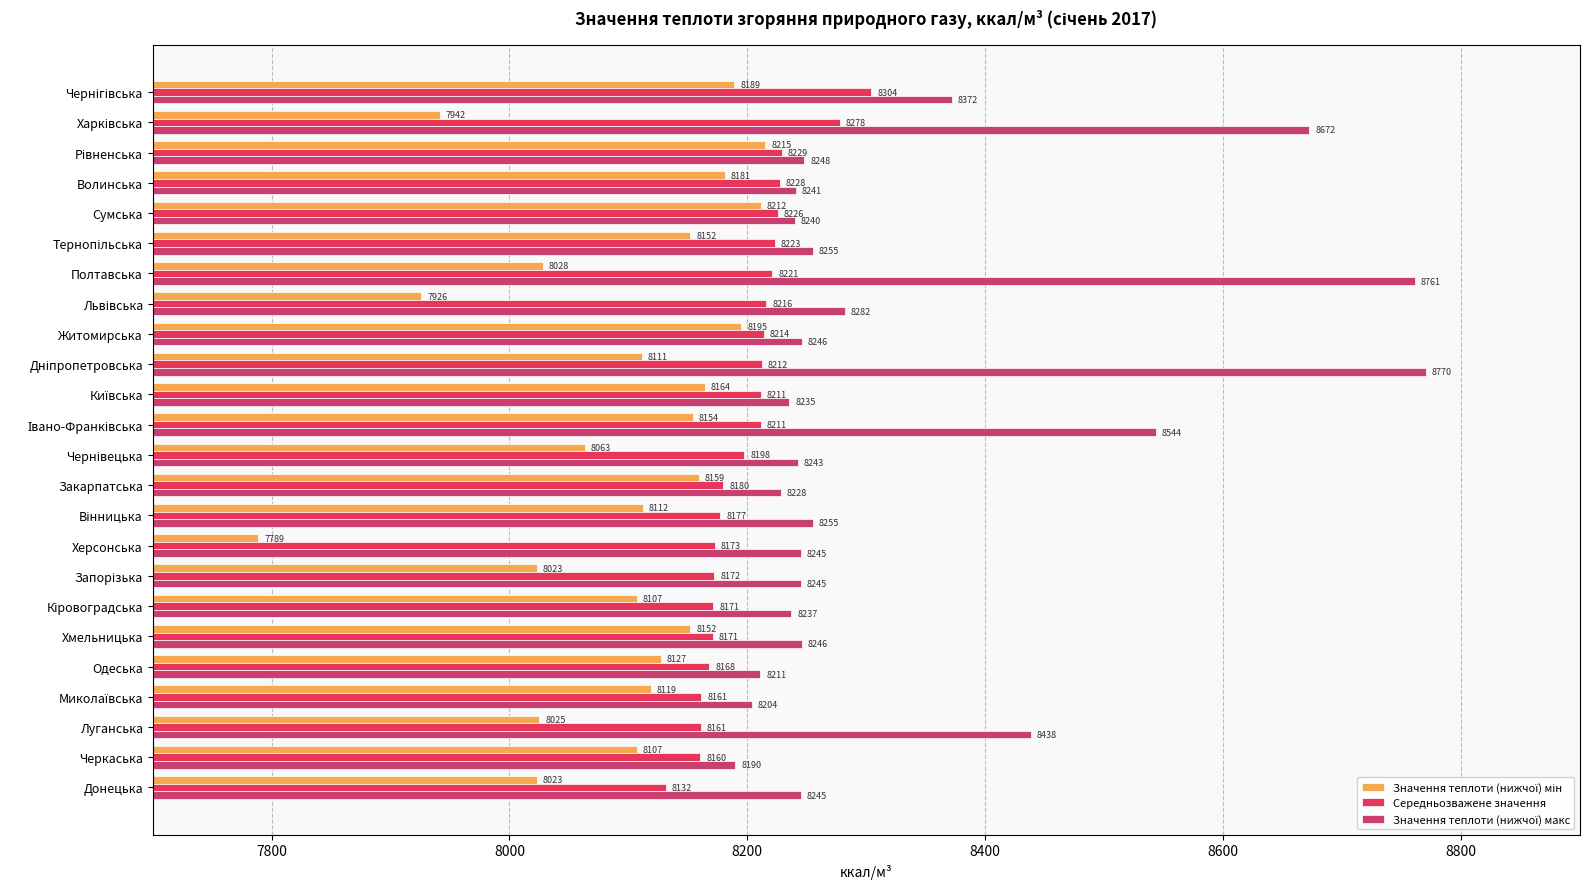

What is the greatest value displayed?

8770.4